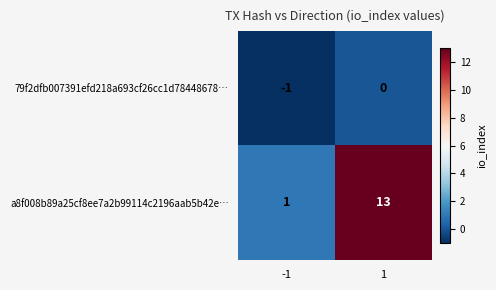

Reading left to right, list all the values displayed in this chart.

79f2dfb007391efd218a693cf26cc1d78448678…: -1	0
a8f008b89a25cf8ee7a2b99114c2196aab5b42e…: 1	13